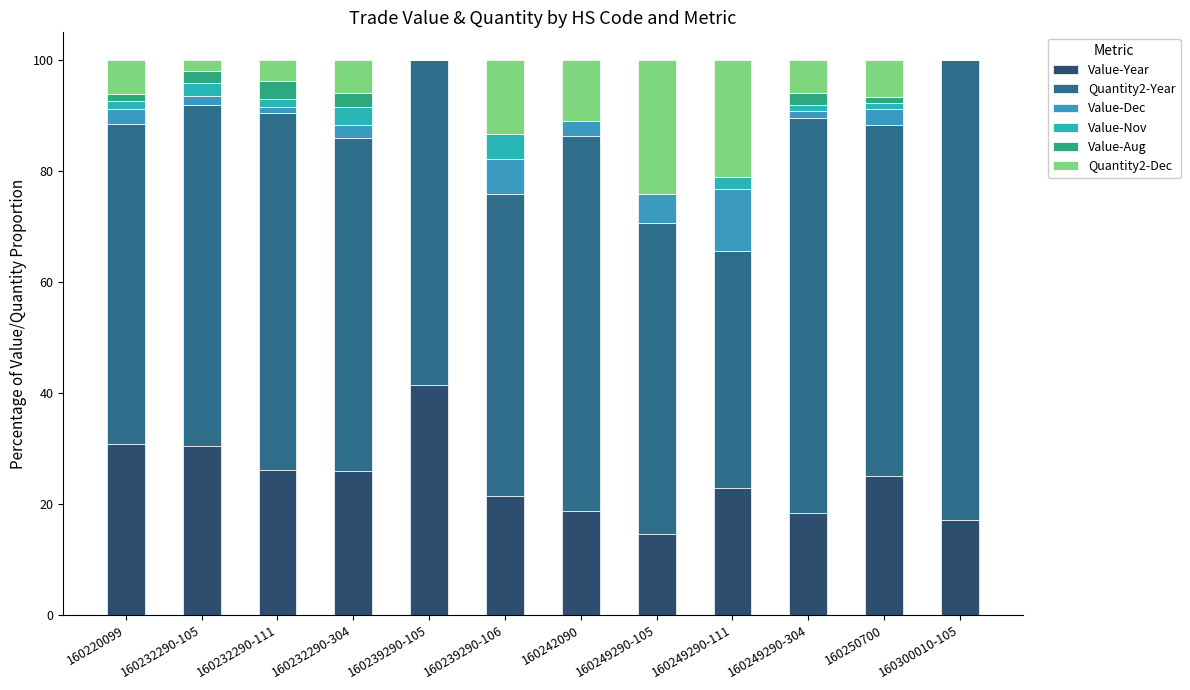

Count the number of data series in this chart.

6